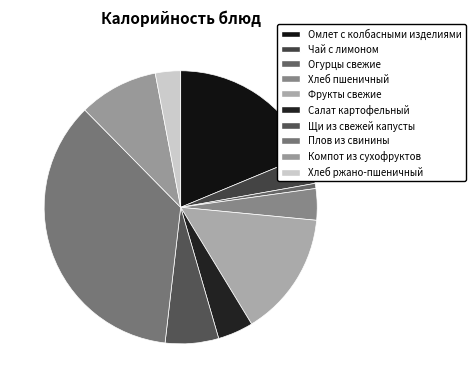

What percentage is the Щи из свежей капусты slice, to the nearest percent?

6%